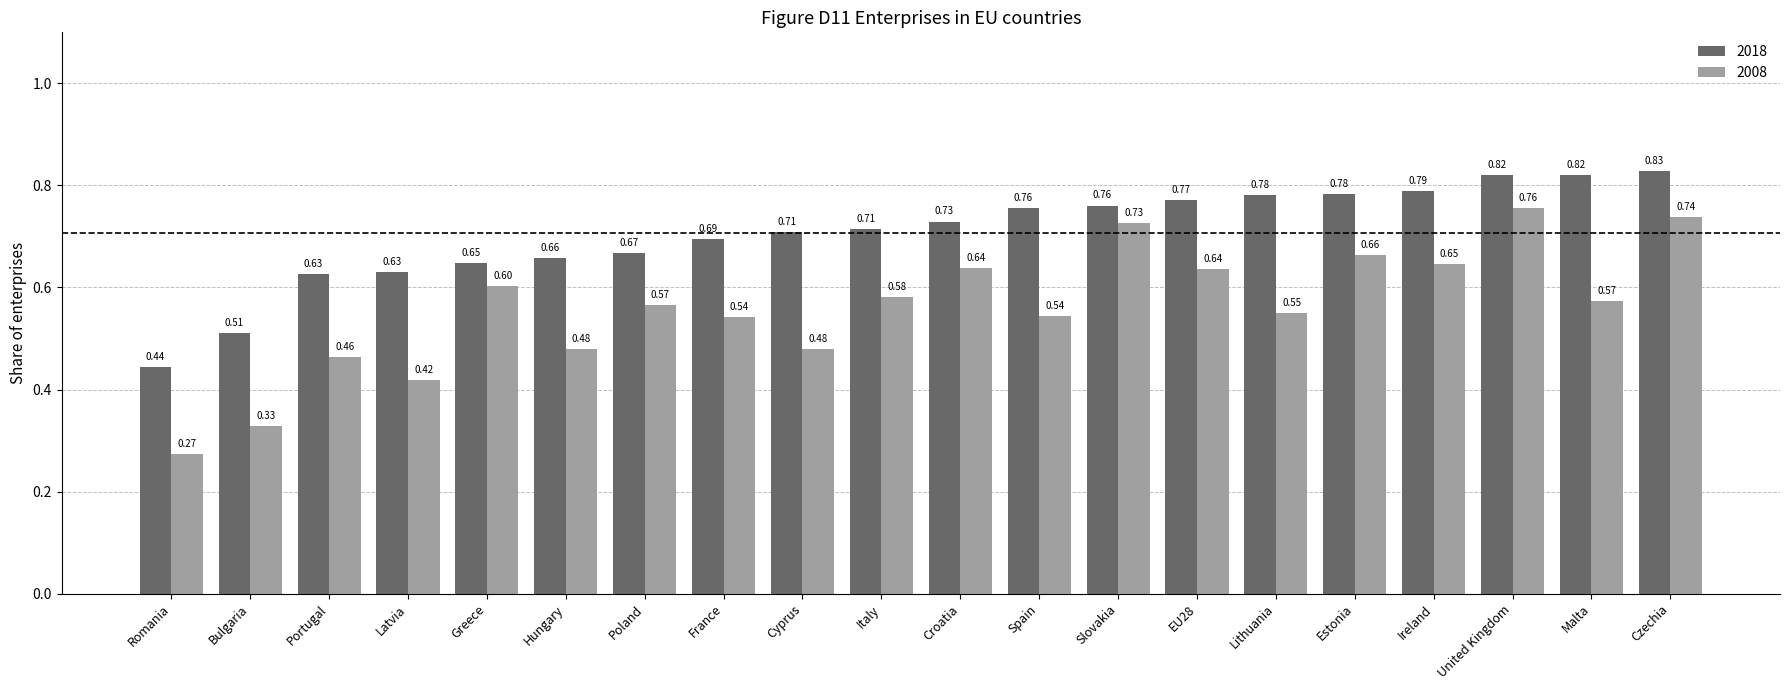

What is the label of the 10th bar from the right?

Croatia